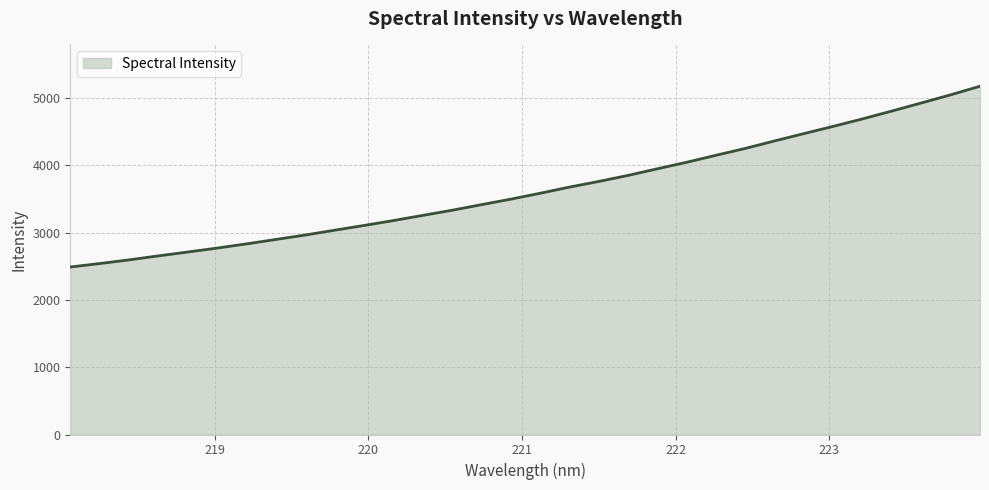

What is the difference between the maximum and minimum values?

2685.8